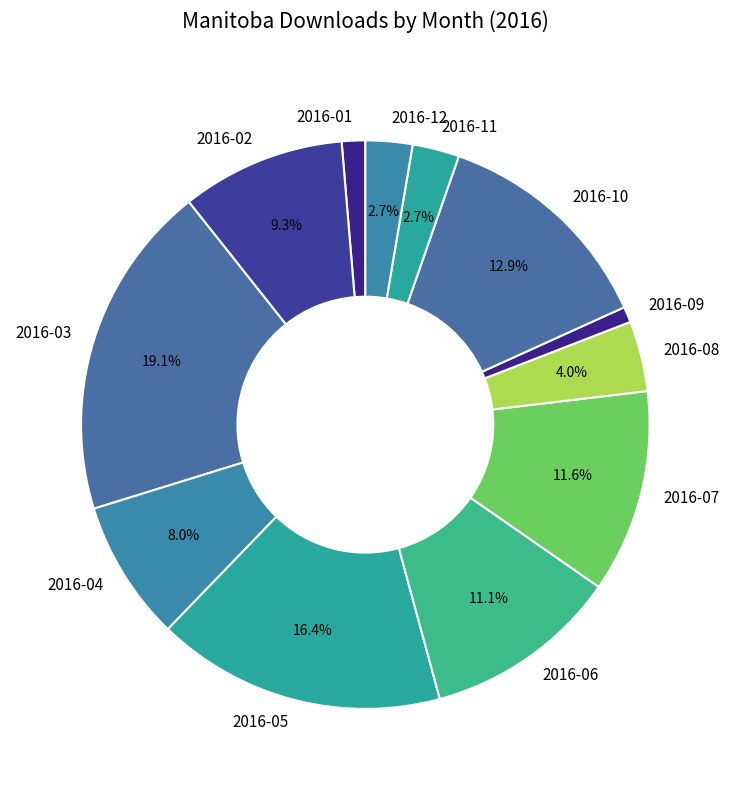

True or false: 2016-03 accounts for 5% of the total.

False